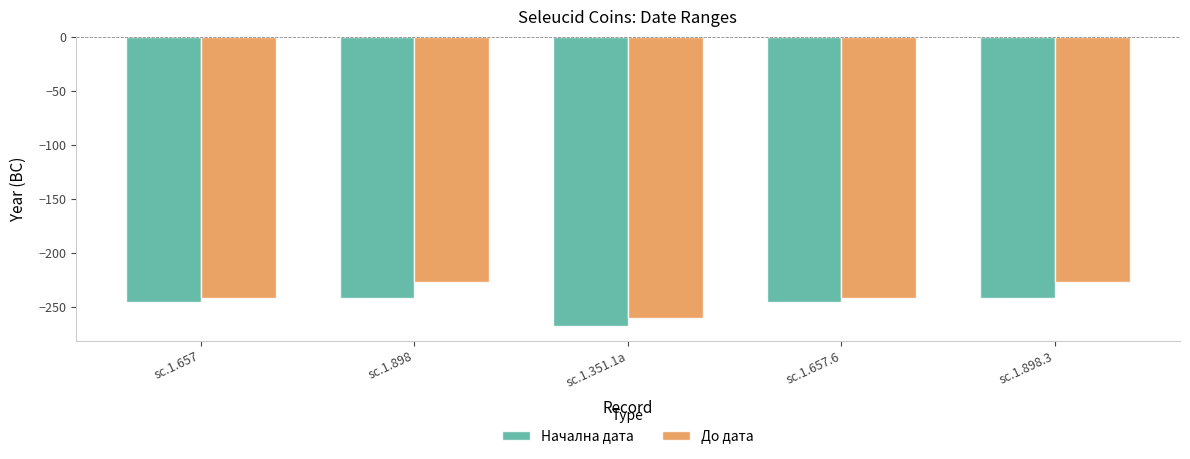

Rank the series by their maximum value, from highest to lowest.

До дата, Начална дата